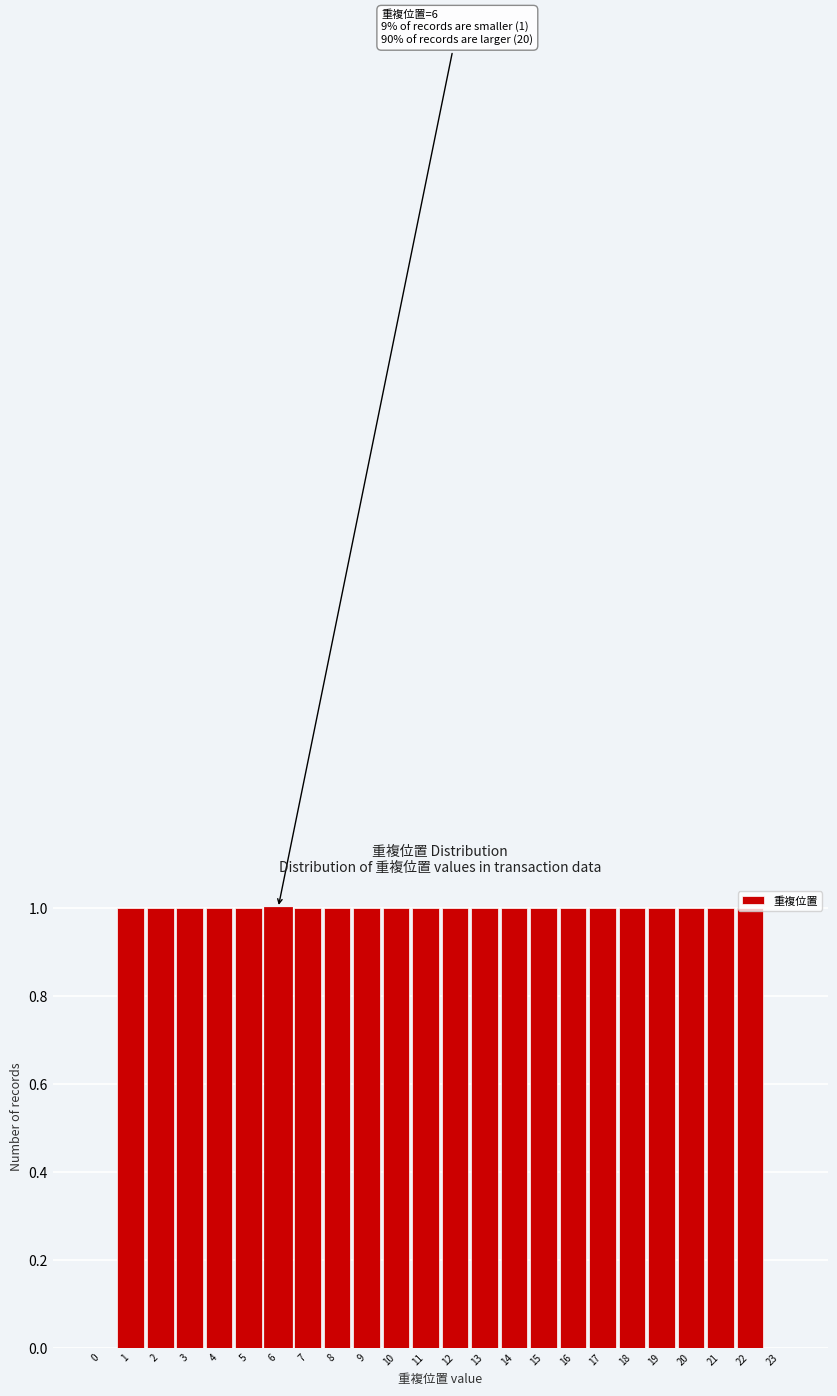

What is the ratio of the value at 17 to the value at 18?

1.0